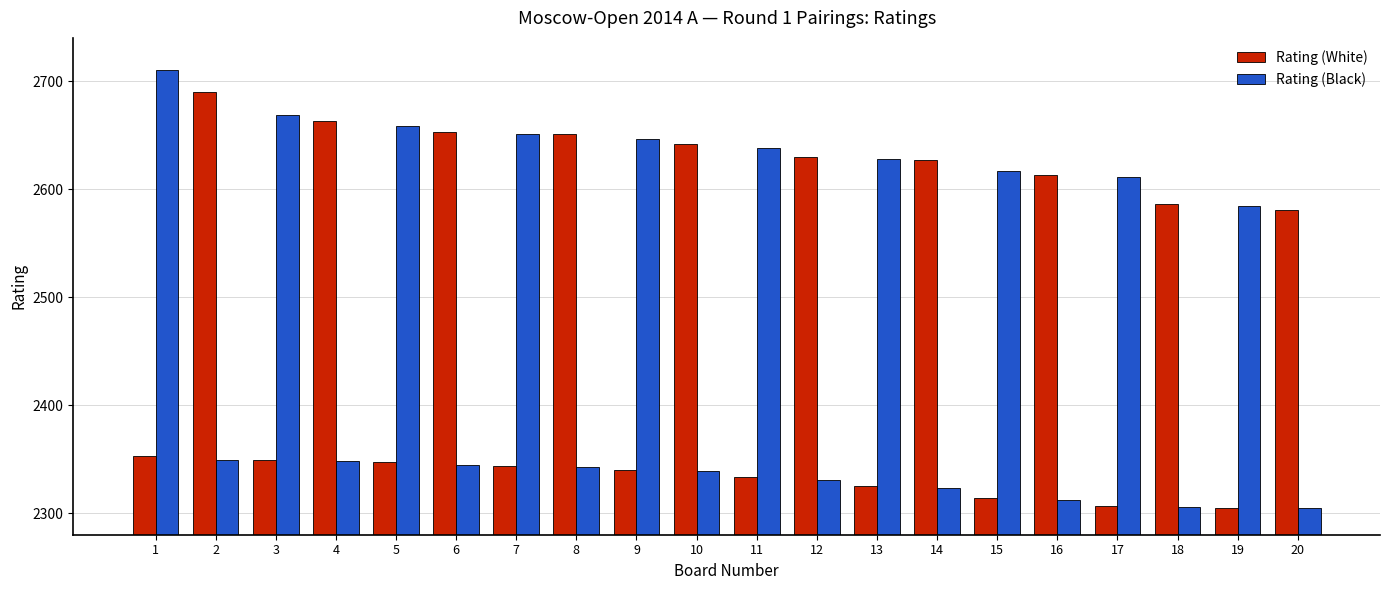

List the series in order of their peak value, lowest first.

Rating (White), Rating (Black)